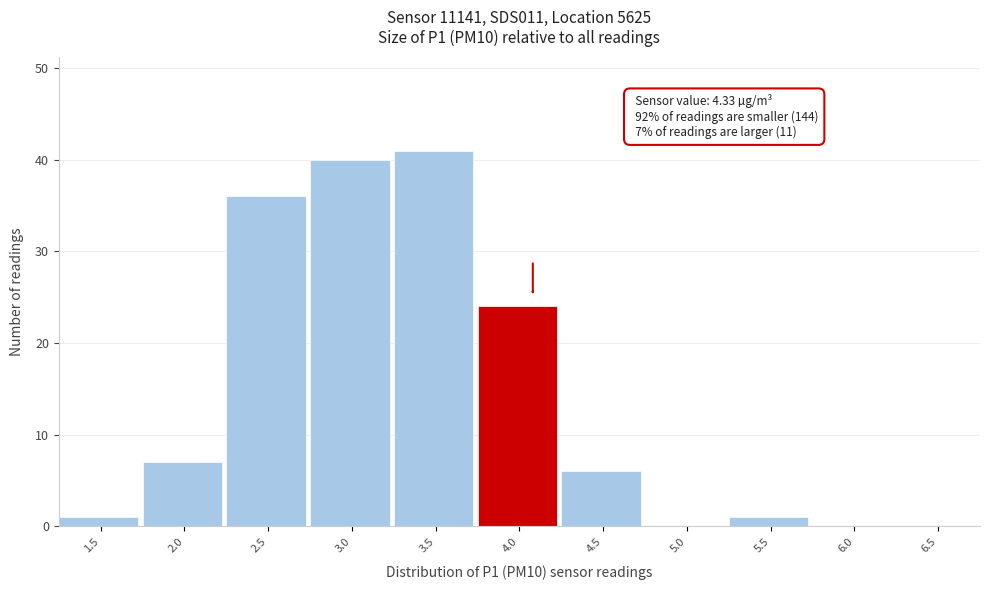

Reading left to right, extract all data points from this chart.

1.5=1	2.0=7	2.5=36	3.0=40	3.5=41	4.0=24	4.5=6	5.0=0	5.5=1	6.0=0	6.5=0